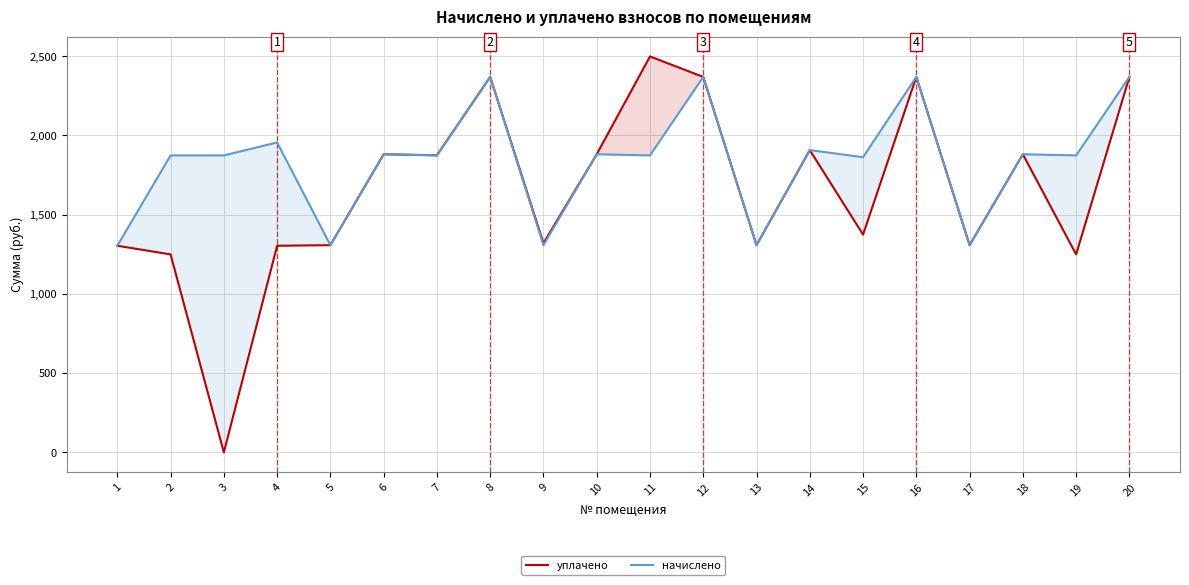

List the series in order of their peak value, lowest first.

начислено, уплачено